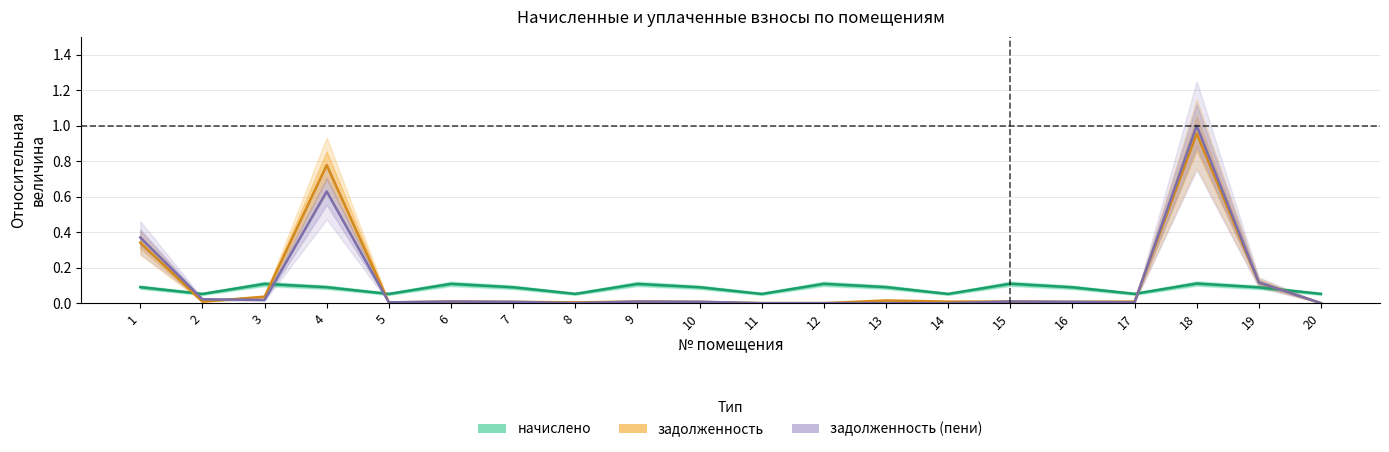

True or false: задолженность (пени) has more than 2 interior local peaks.

True